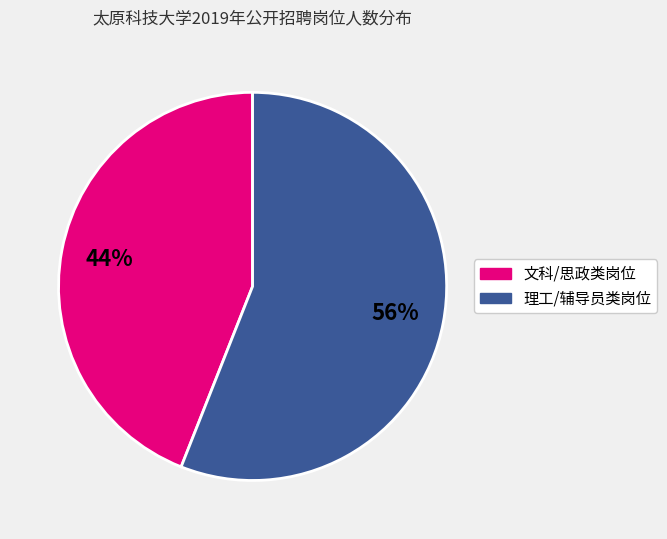

Is there a majority slice in this chart?

Yes